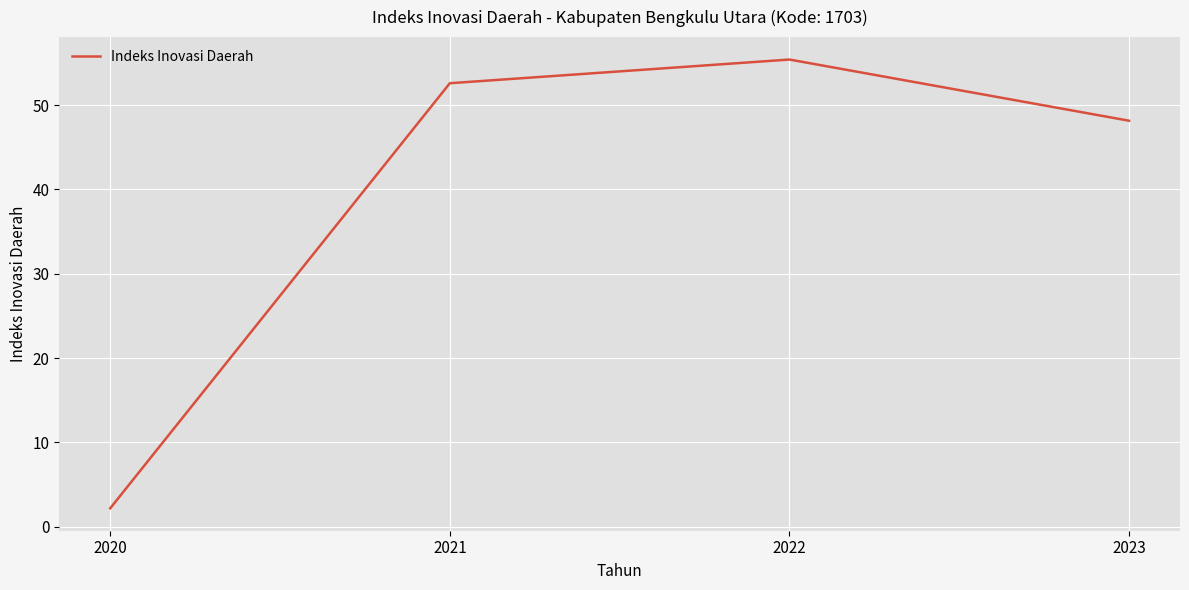

The chart shows a value of 2.2 at 2020. True or false?

True